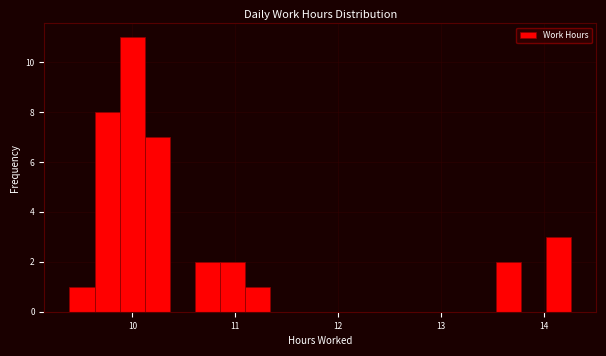

Read against the x-axis, roughly where is the centre of the tallest bar?

10.0